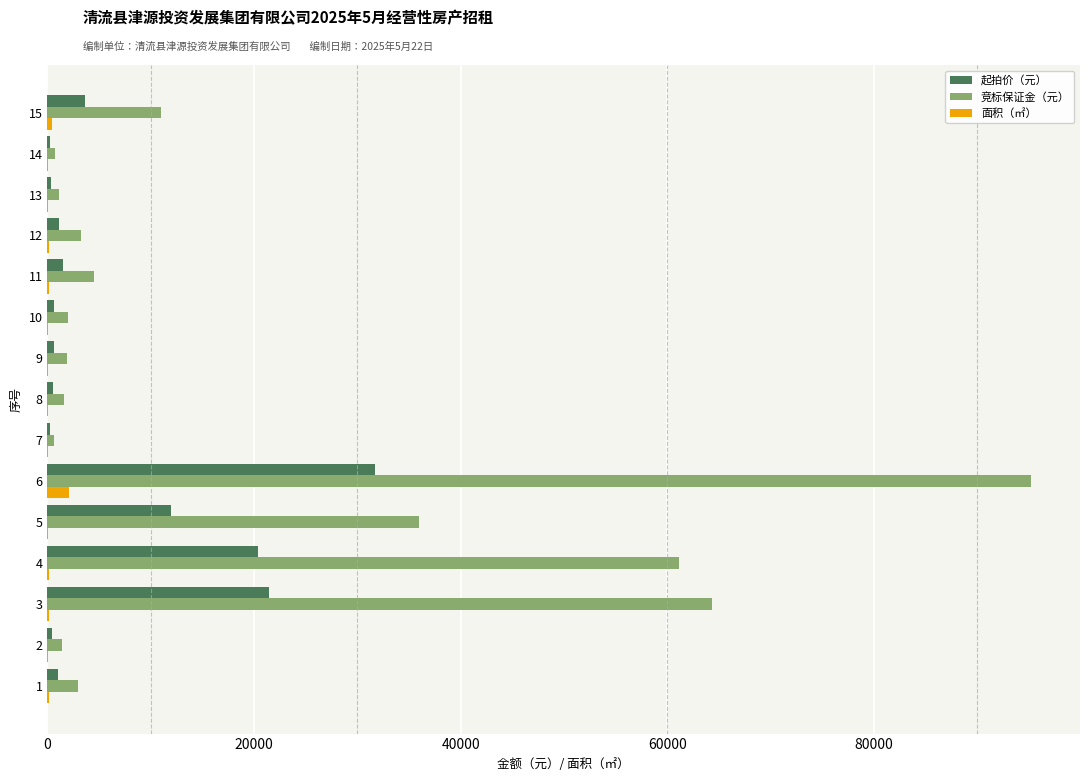

What is the sum of all 起拍价（元） values?

95996